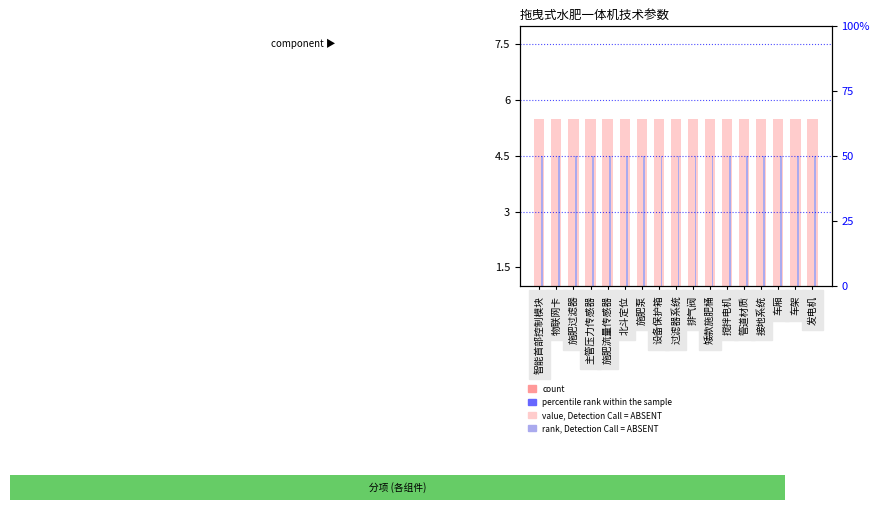

Are the bars grouped side by side (vs. stacked)?

Yes